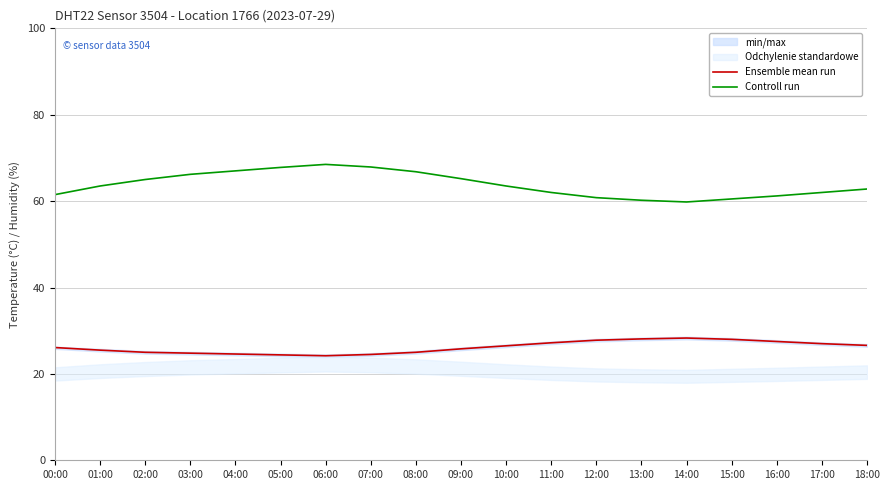

At 01:00, list the series in order from largest to smallest.

Controll run, Ensemble mean run